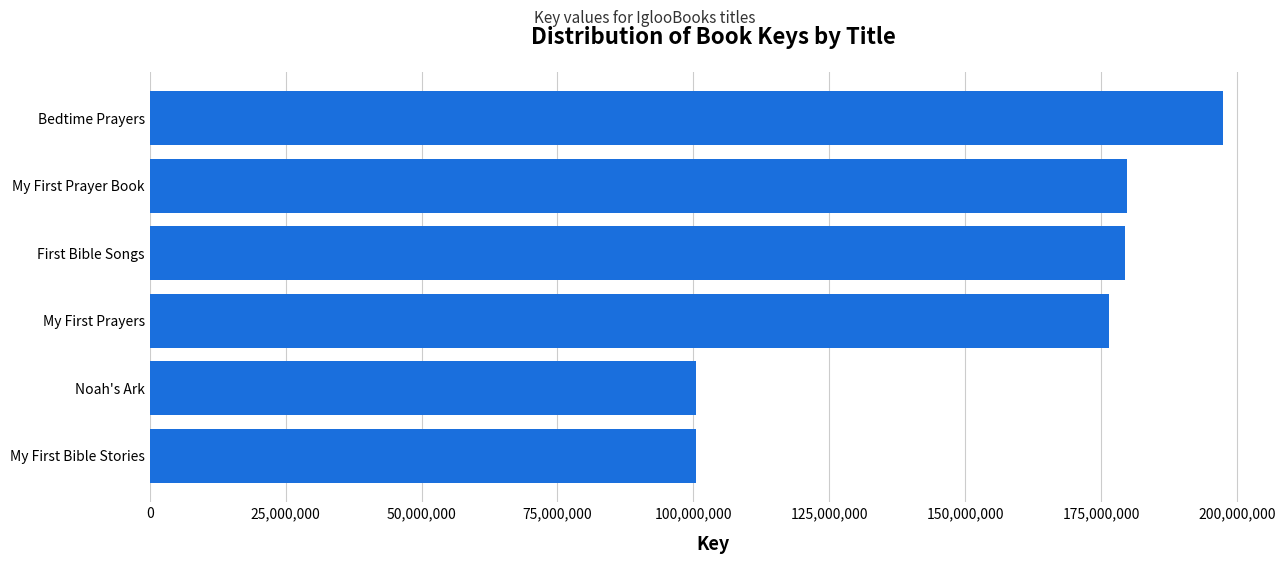

What is the value of the 6th bar from the top?

100403328